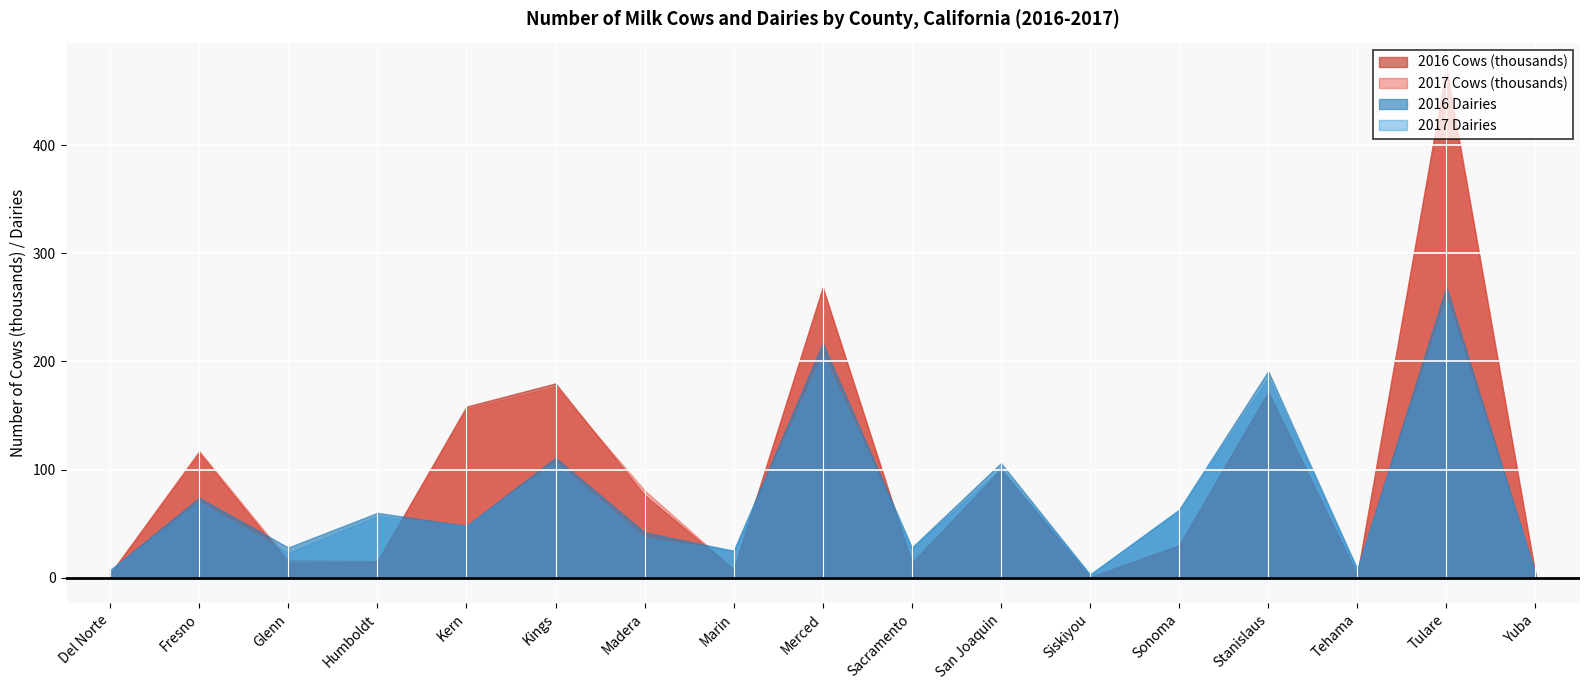

True or false: 2017 Dairies has a value of 3 at Siskiyou.

True